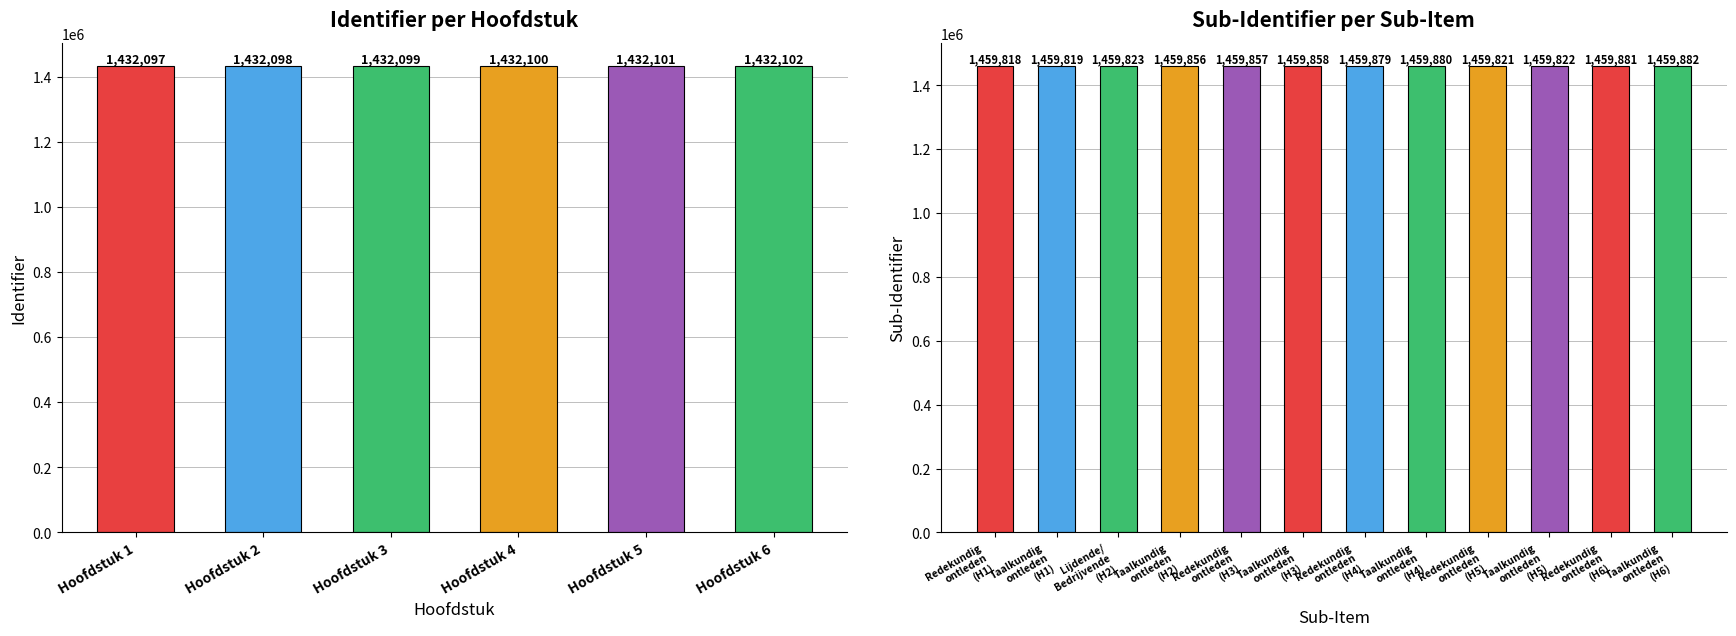

Rank the categories by value from lowest to highest.

Hoofdstuk 1, Hoofdstuk 2, Hoofdstuk 3, Hoofdstuk 4, Hoofdstuk 5, Hoofdstuk 6